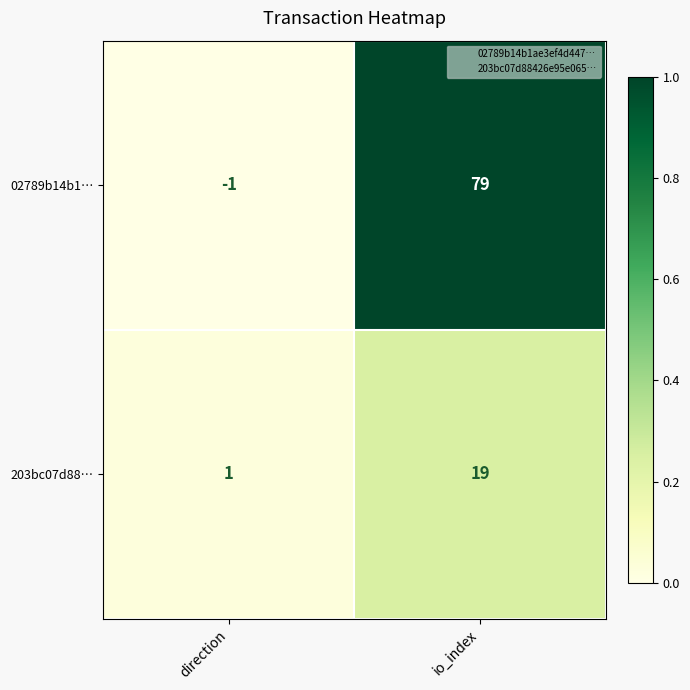

What is the difference between the 02789b14b1… values at direction and io_index?

80